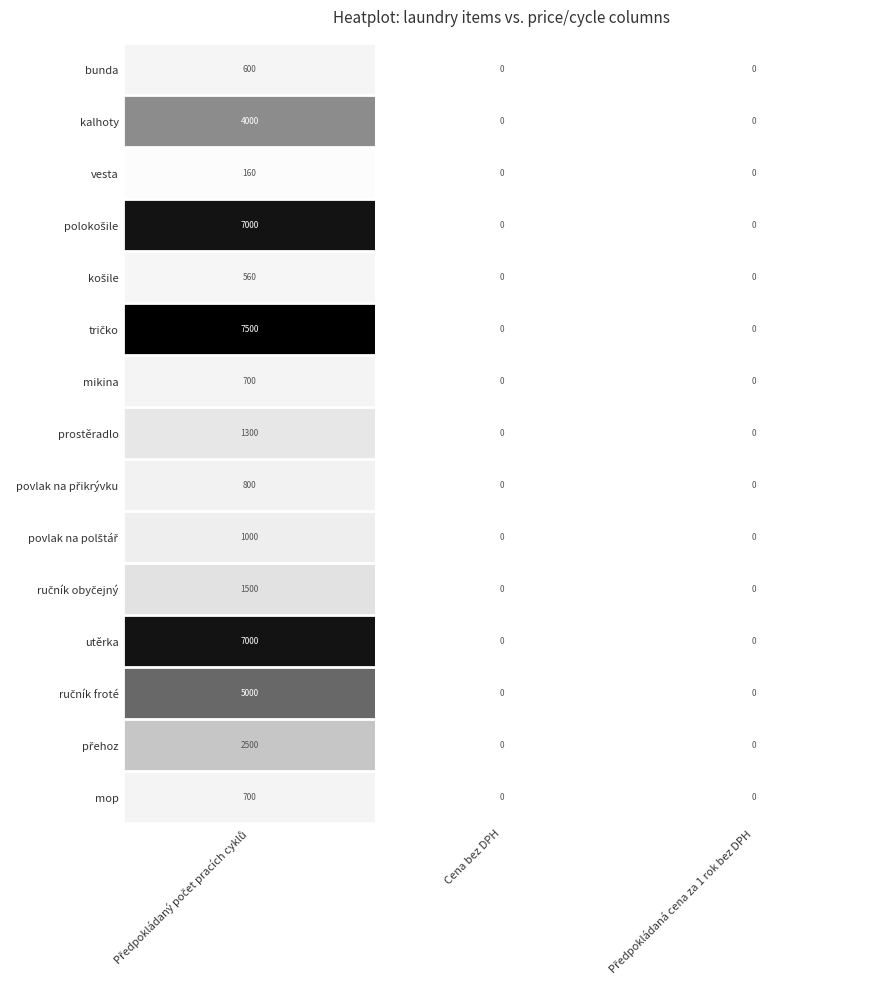

What is the difference between the maximum and second lowest values in the kalhoty series?

4000